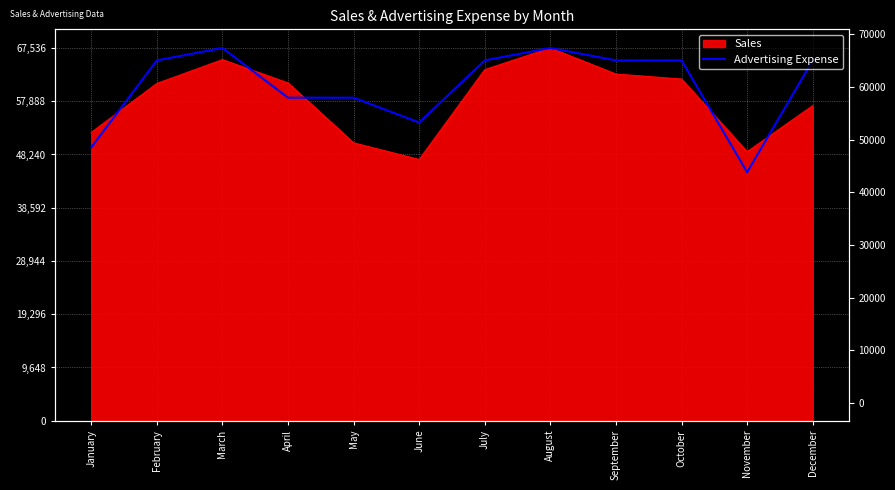

What is the value of the 2nd point from the left?

65284.8